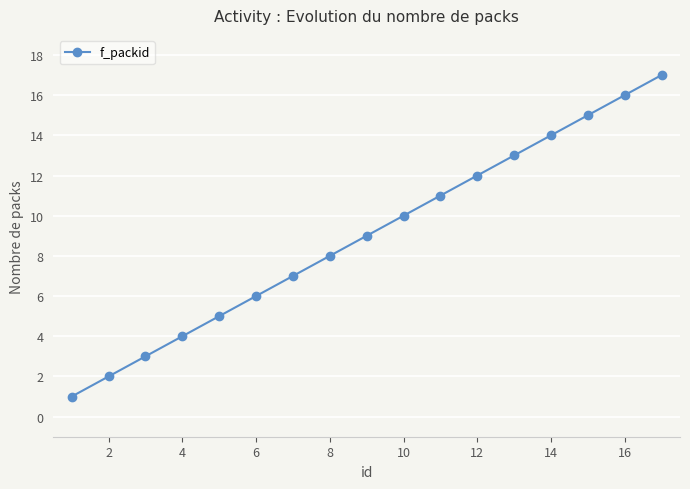

What is the sum of all values?

153